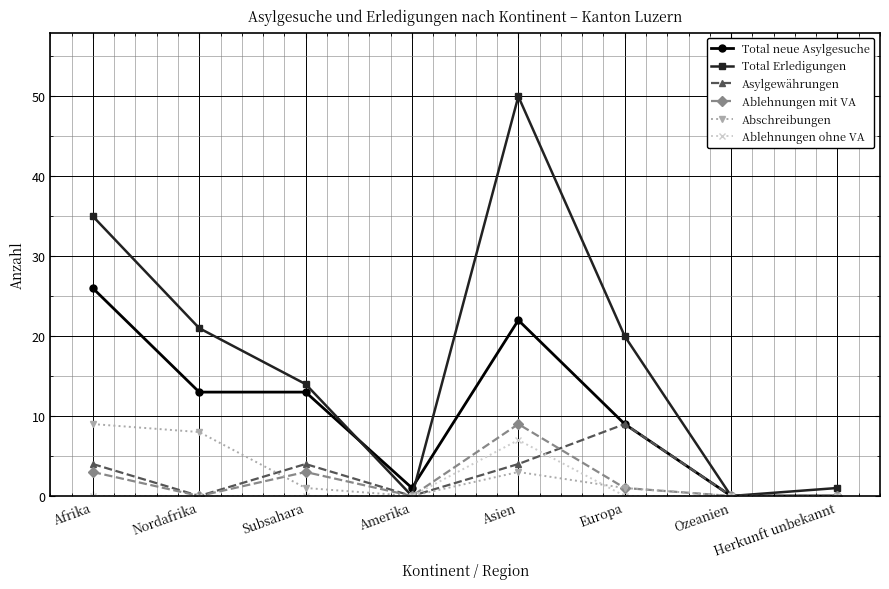

What is the difference between the highest and lowest values at Nordafrika?

21